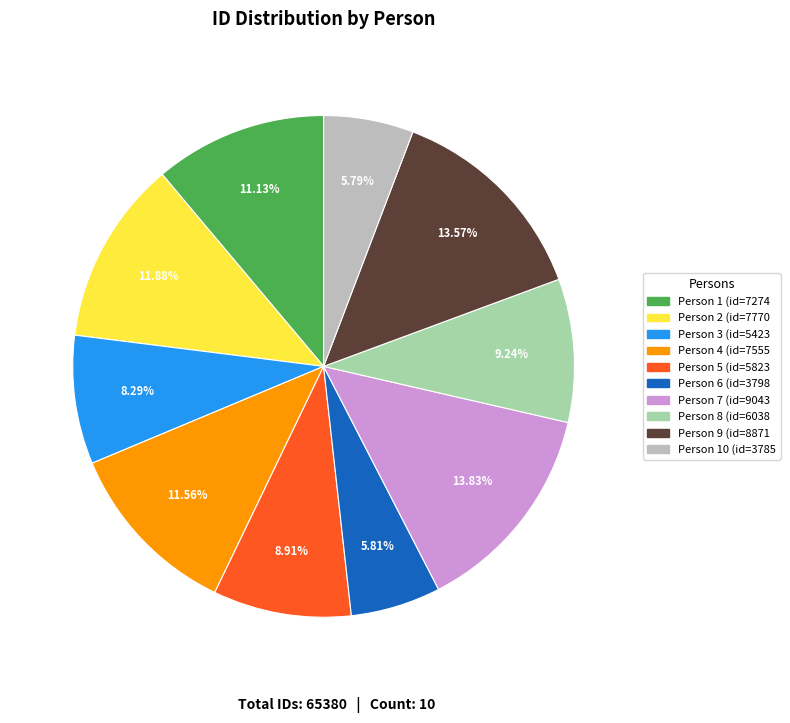

Is there a majority slice in this chart?

No